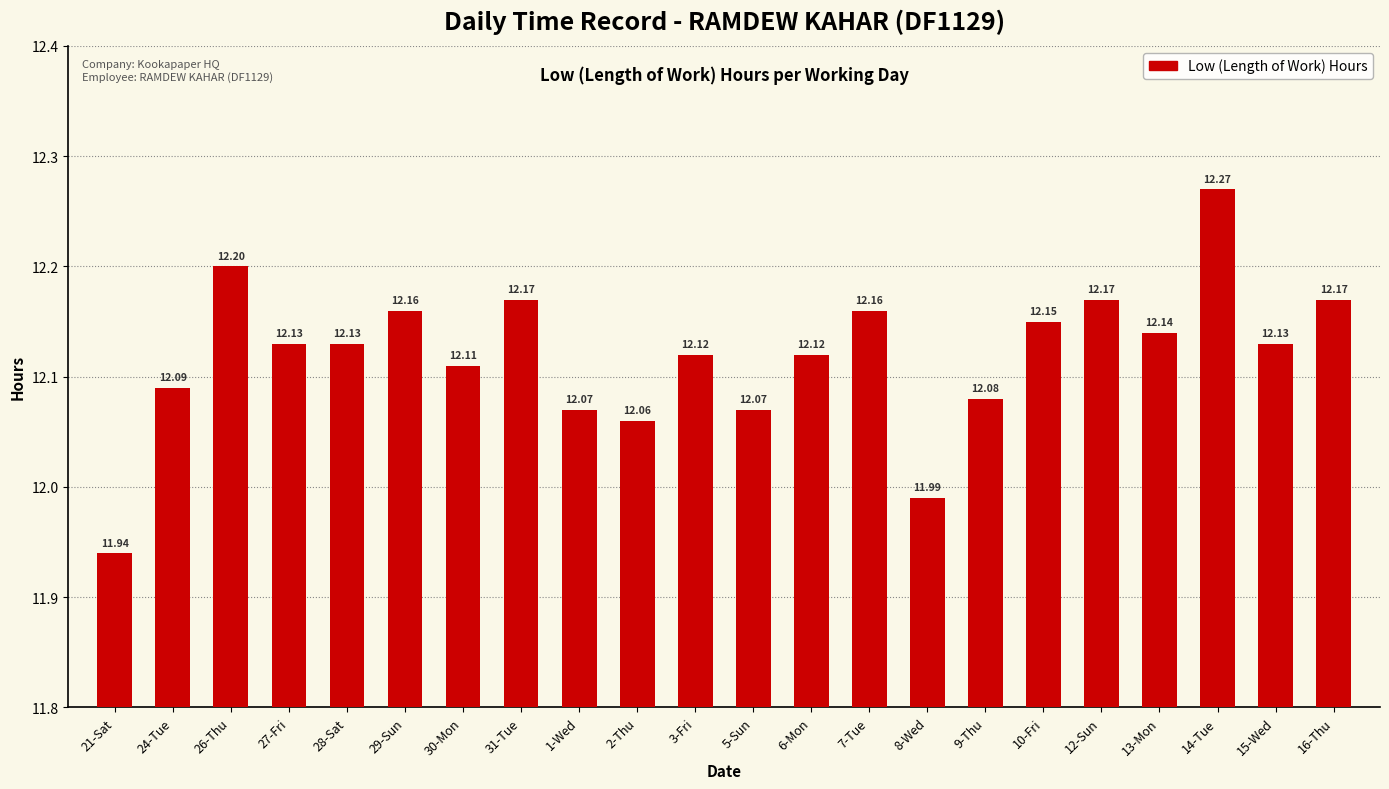

Between 27-Fri and 24-Tue, which is larger?

27-Fri